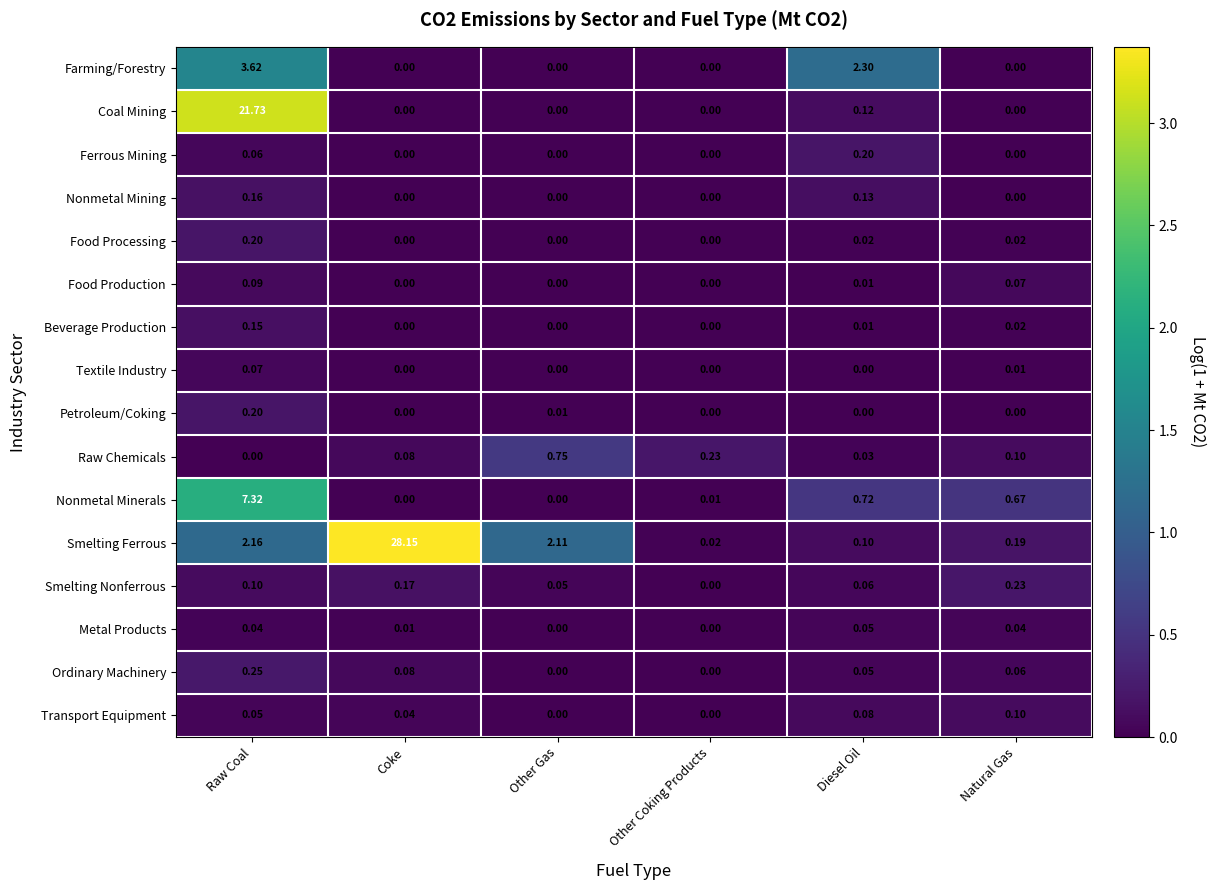

Which series has the largest range (max minus min)?

Smelting Ferrous